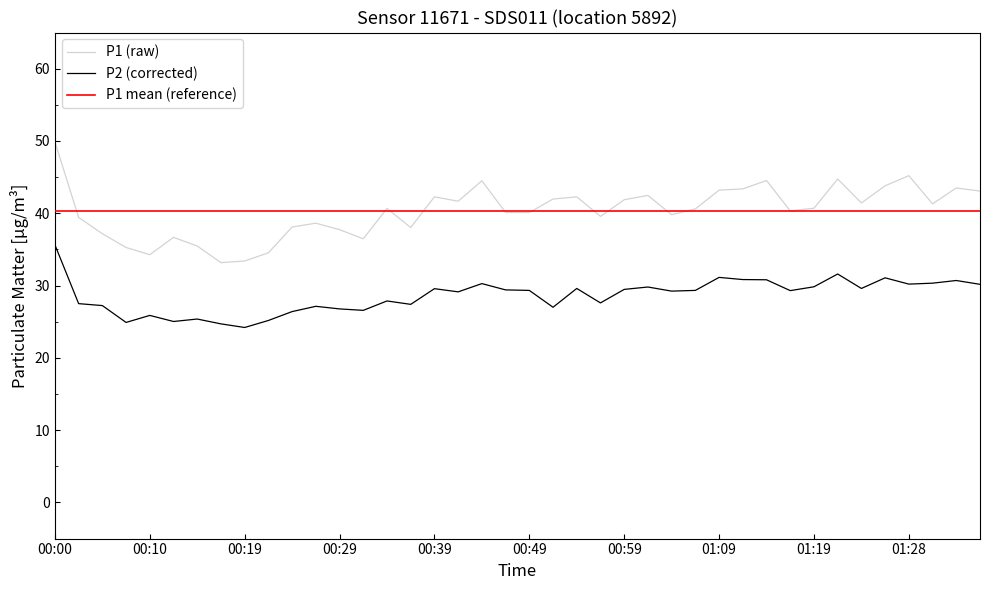

In P2 (corrected), how many points are lower than both neighbors (excluding endpoints)?

12